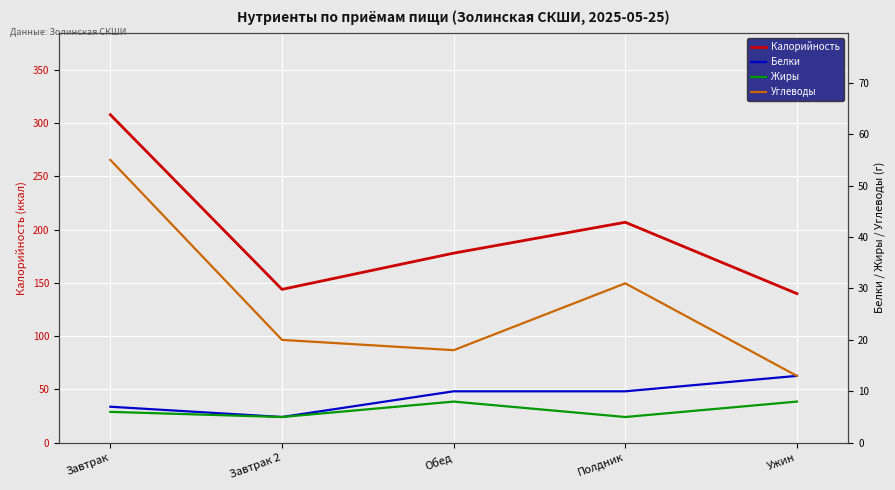

Which series changed the most between Завтрак and Завтрак 2?

Калорийность